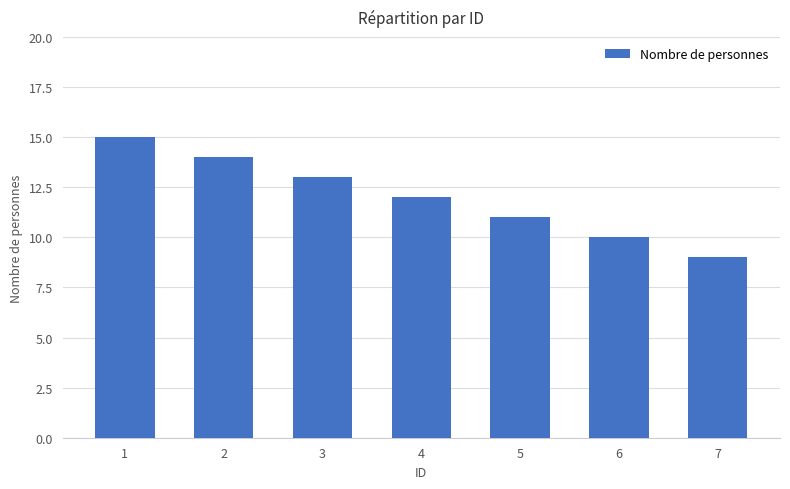

What is the difference between the maximum and minimum values?

6